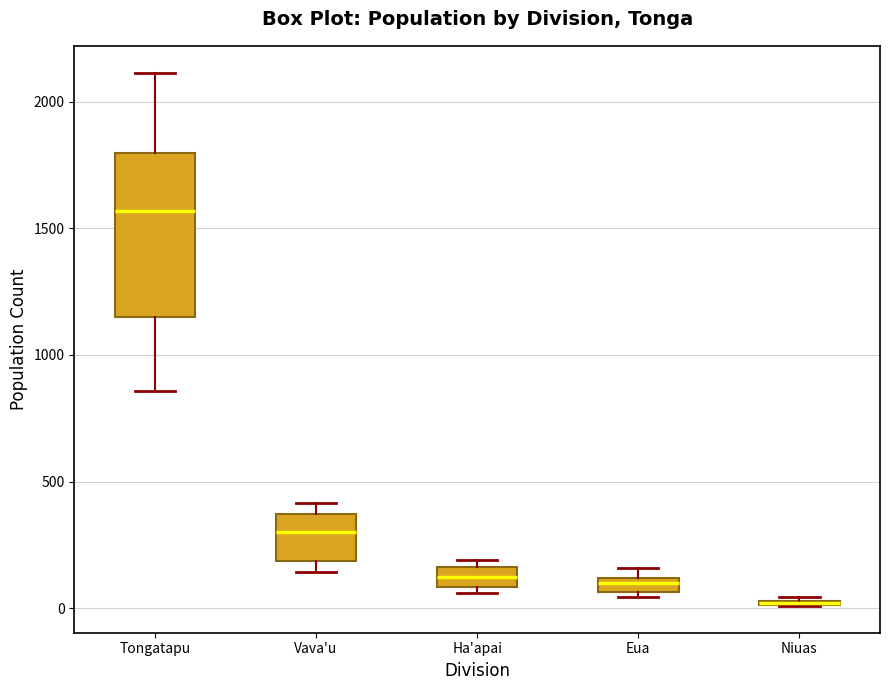

Comparing the boxes themselves (not the whiskers), which one is the tallest?

Tongatapu